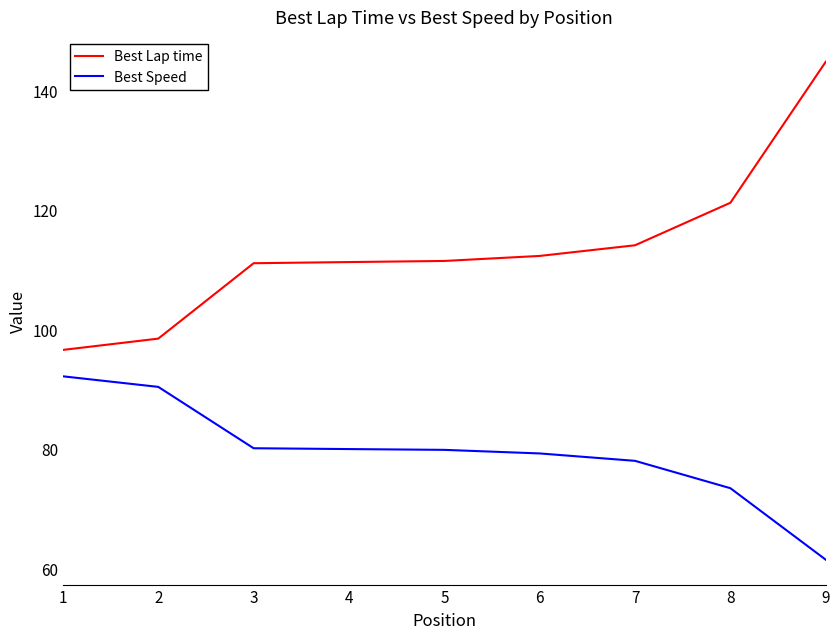

True or false: Best Speed and Best Lap time intersect in this chart.

False